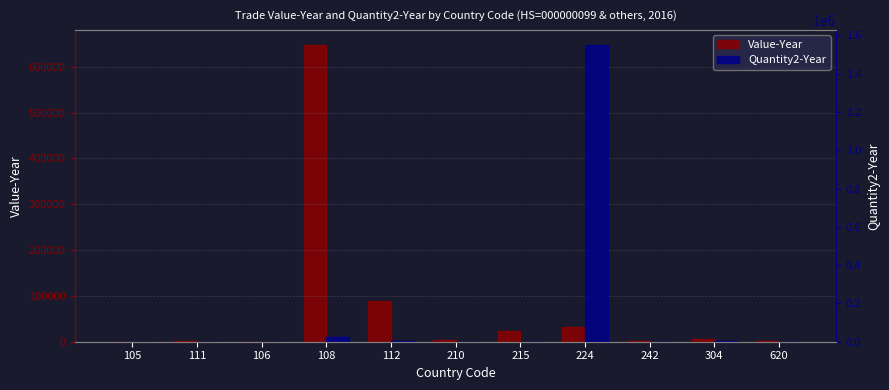

How many data points in Value-Year are above 4581?

5